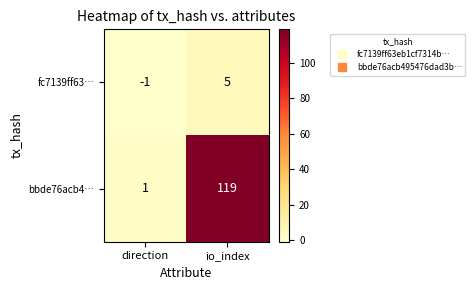

List the series in order of their peak value, highest first.

bbde76acb4…, fc7139ff63…